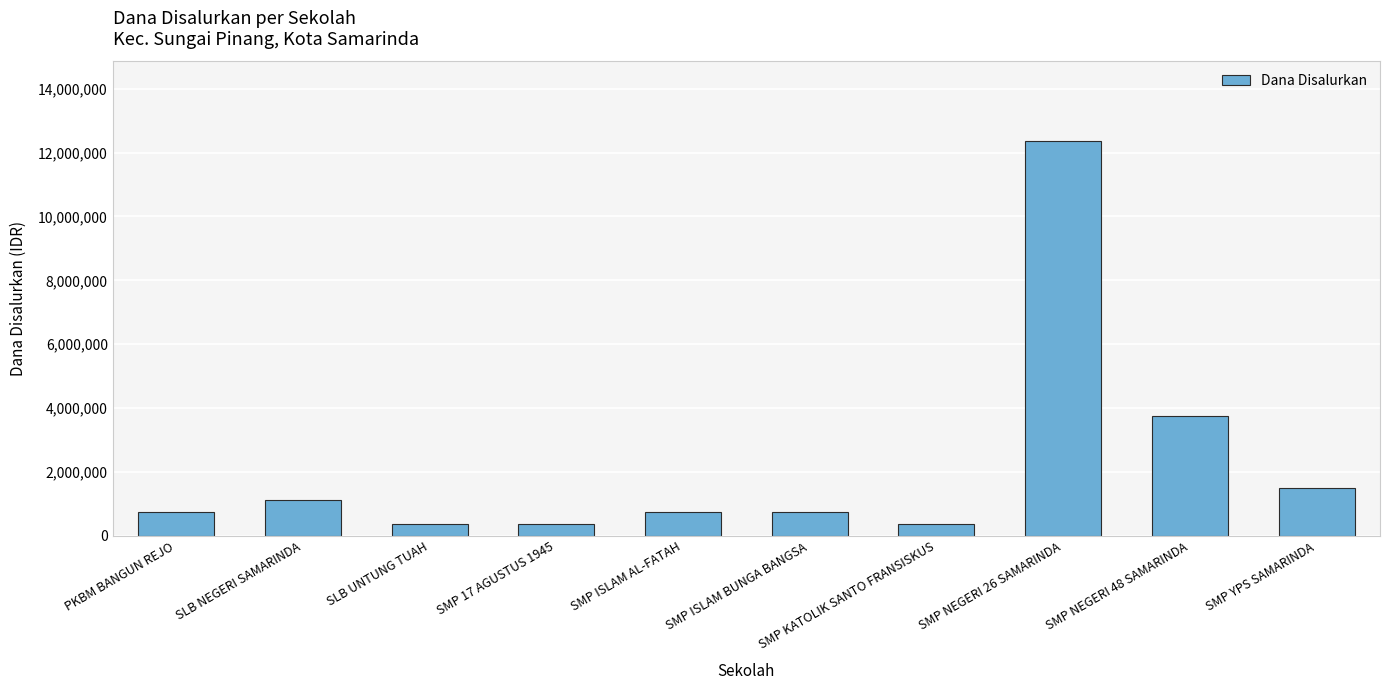

Approximately how many times larger is the value at SMP YPS SAMARINDA compared to SMP ISLAM BUNGA BANGSA?

2.0